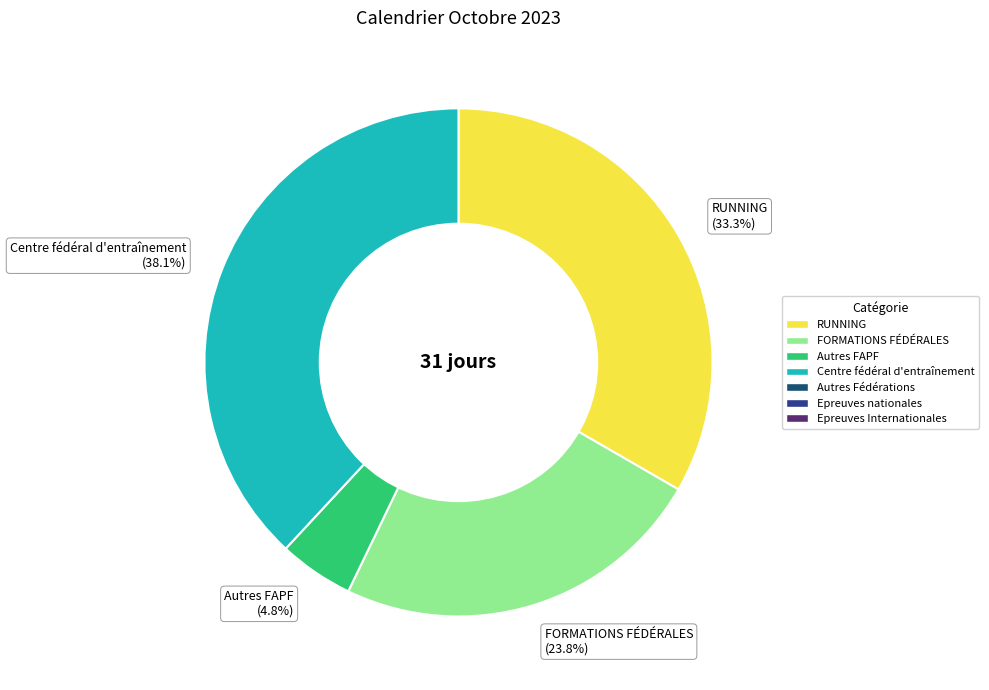

Is RUNNING (33.3%) the majority of the pie?

No